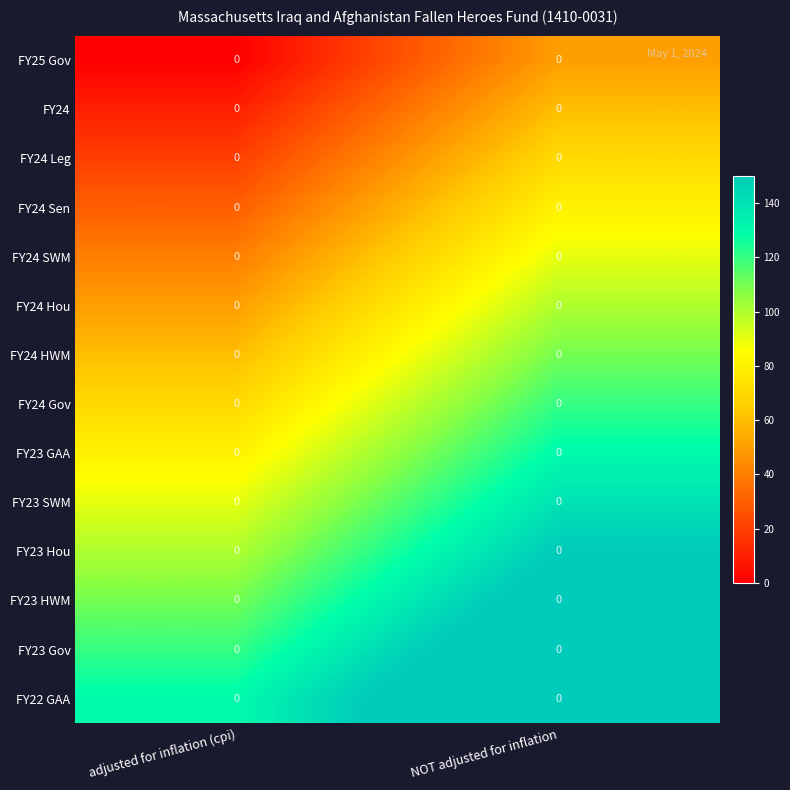

The value of FY25 Gov at adjusted for inflation (cpi) is 0. True or false?

True